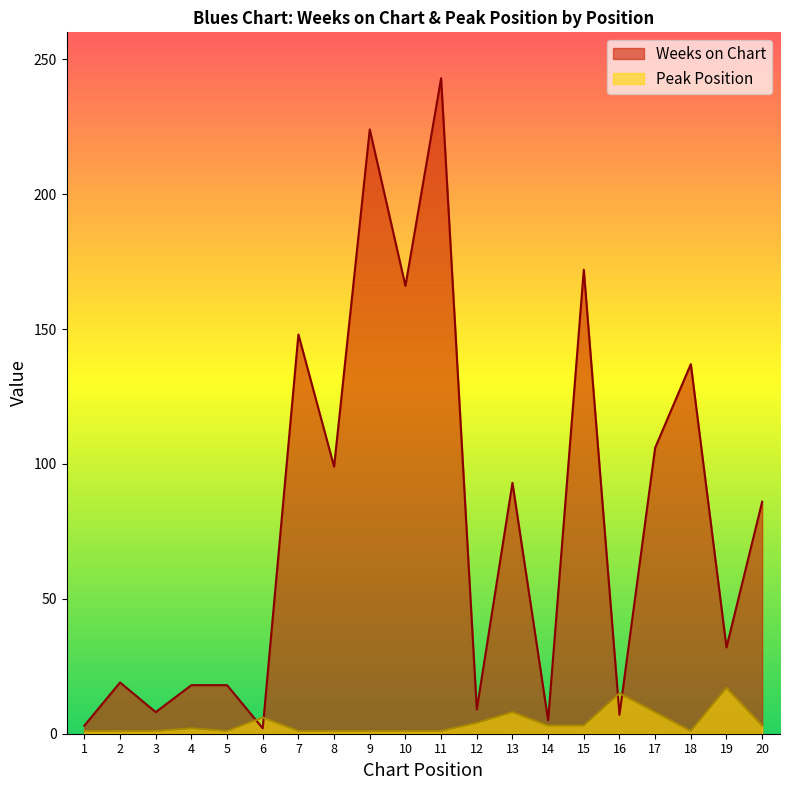

List the series in order of their peak value, highest first.

Weeks on Chart, Peak Position